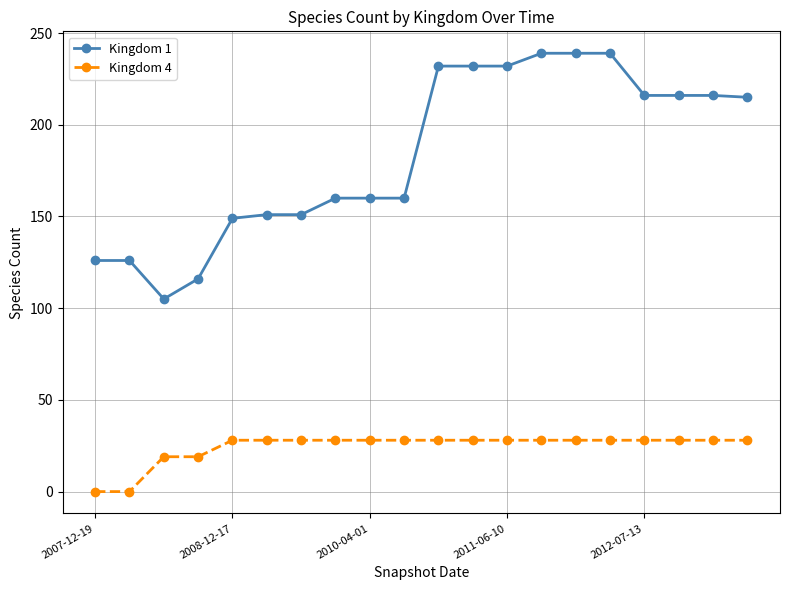

What is the greatest value displayed?

239